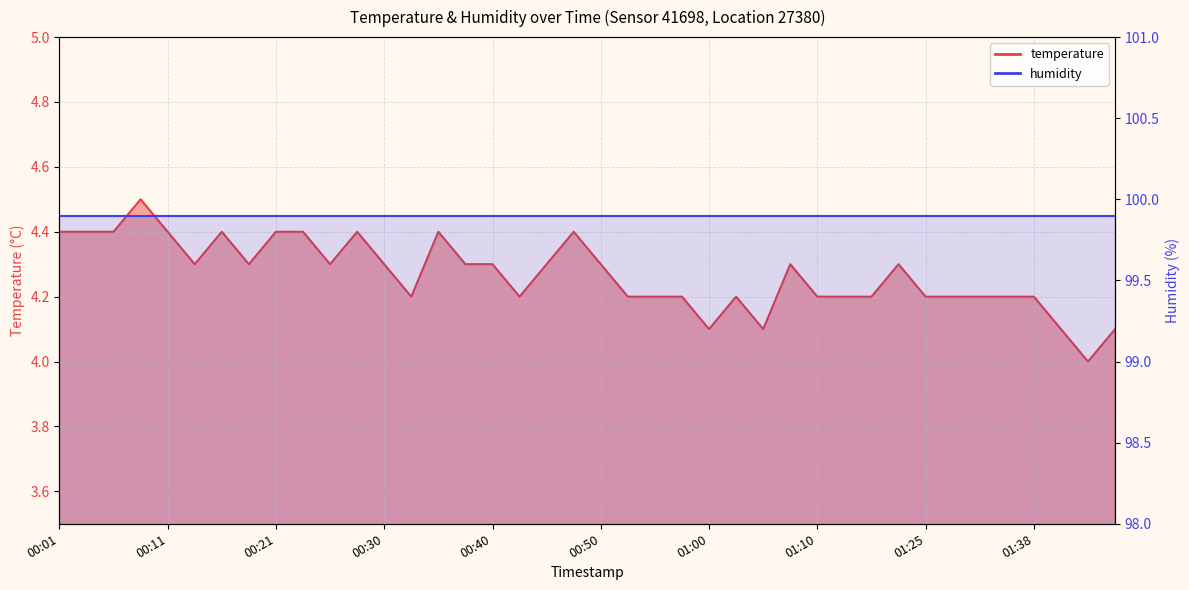

What is the label of the 4th point from the left?

00:08